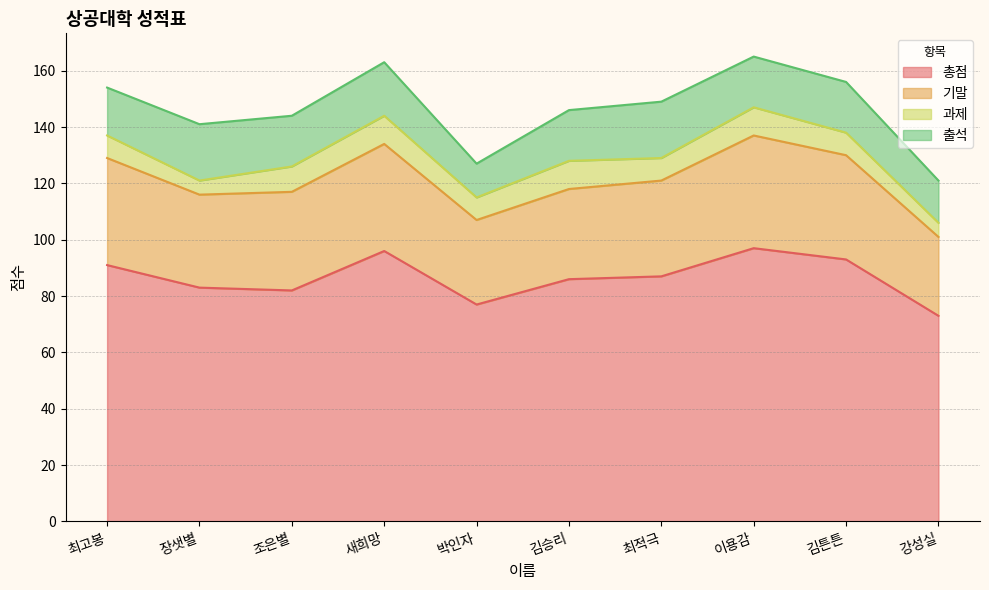

How many values in the 과제 series exceed 8?

4